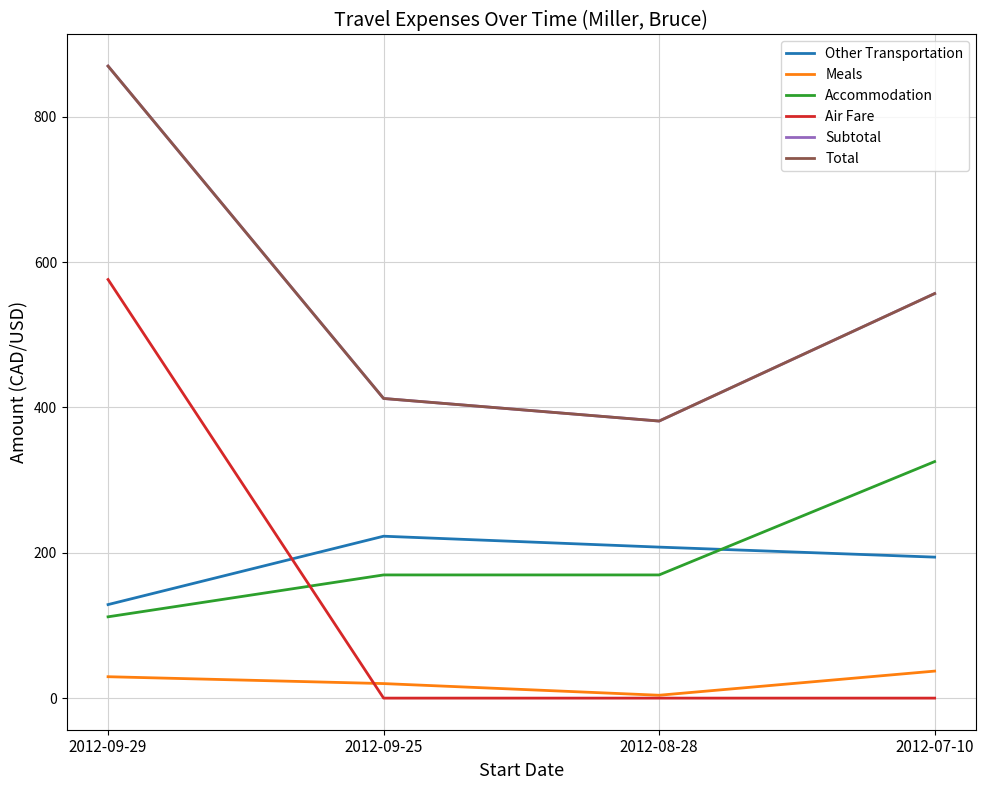

Is this an area chart (filled region under the line)?

No